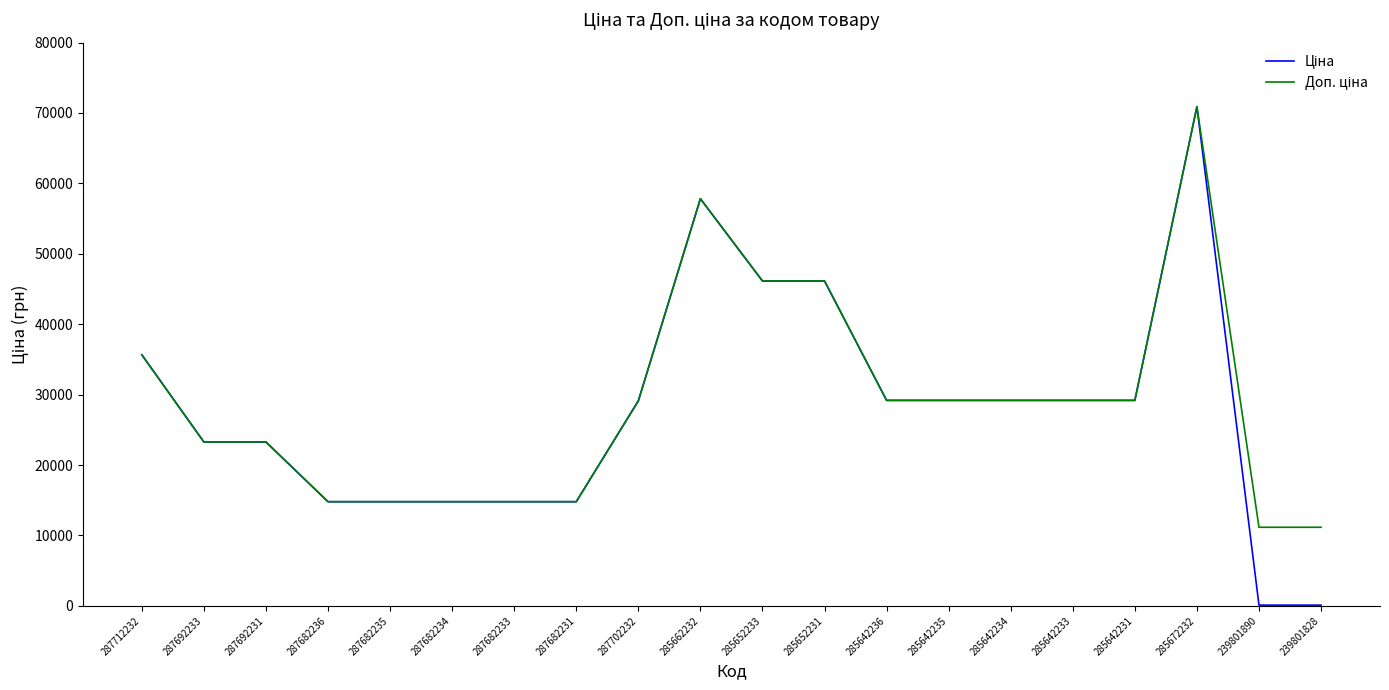

Which label corresponds to the largest value in the chart?

285672232